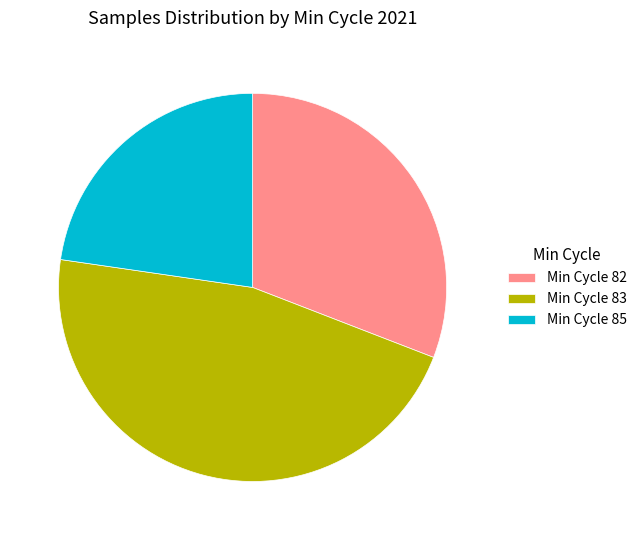

Is the sum of Min Cycle 83 and Min Cycle 85 greater than half?

Yes